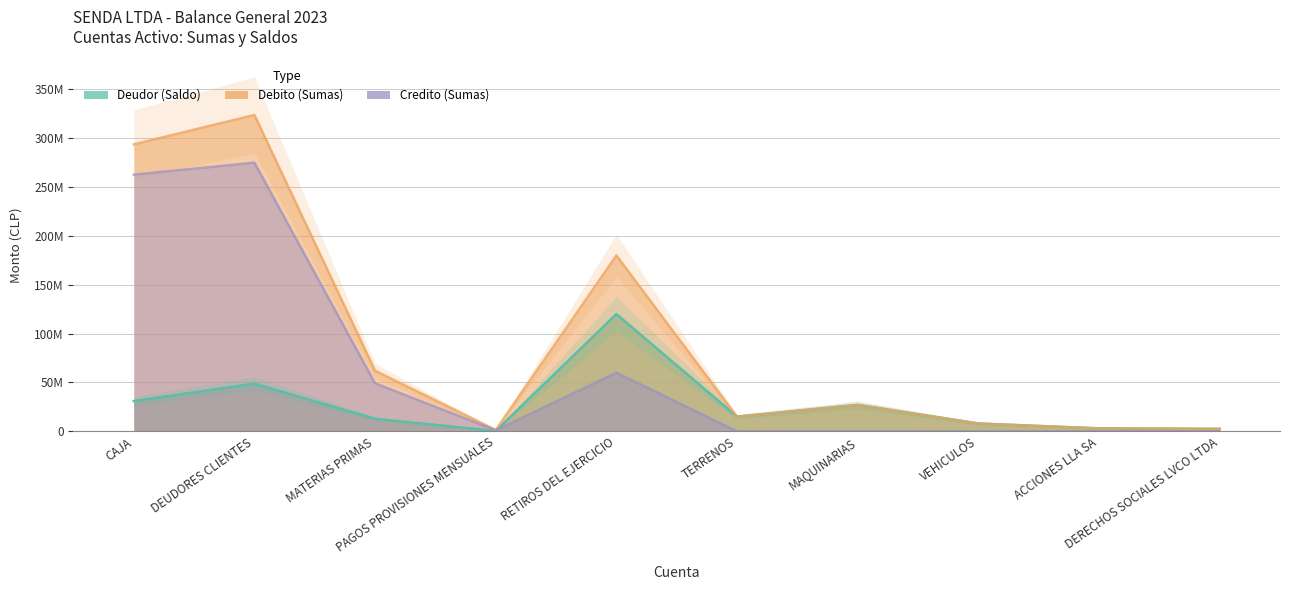

True or false: Credito (Sumas) and Debito (Sumas) intersect in this chart.

False